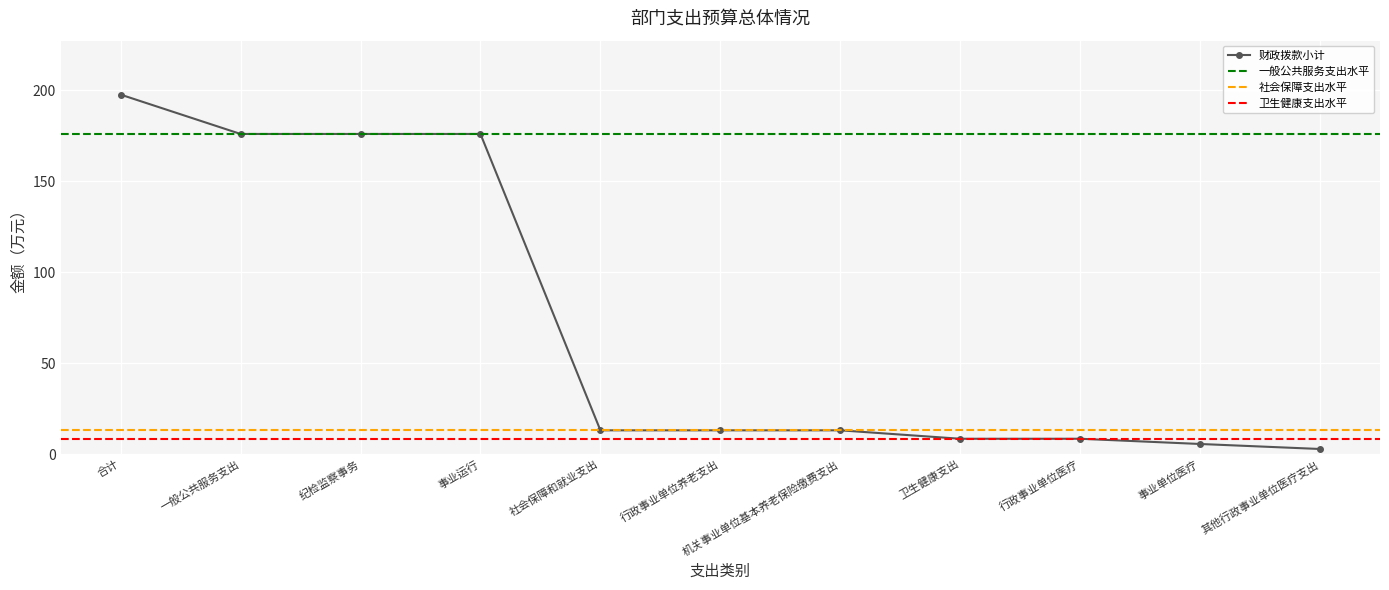

What is the label of the 10th point from the left?

事业单位医疗